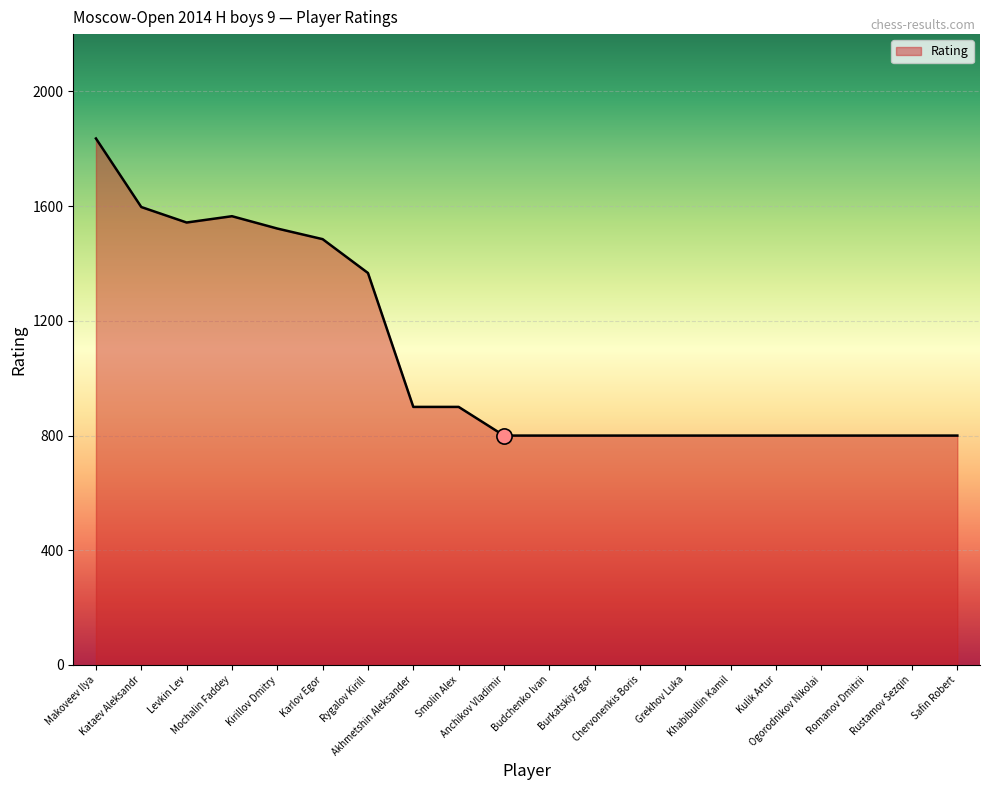

What is the ratio of the value at Rustamov Sezqin to the value at Chervonenkis Boris?

1.0